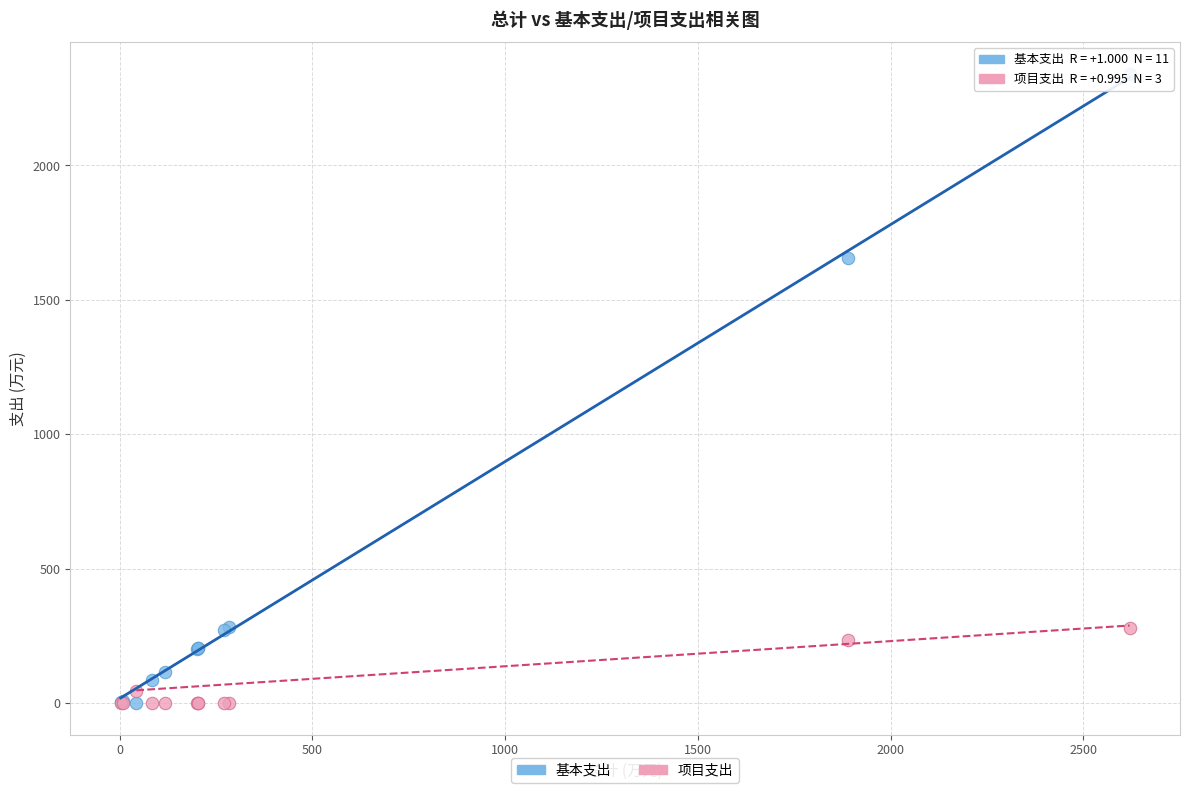

Which series has the largest Y range (max minus min)?

基本支出